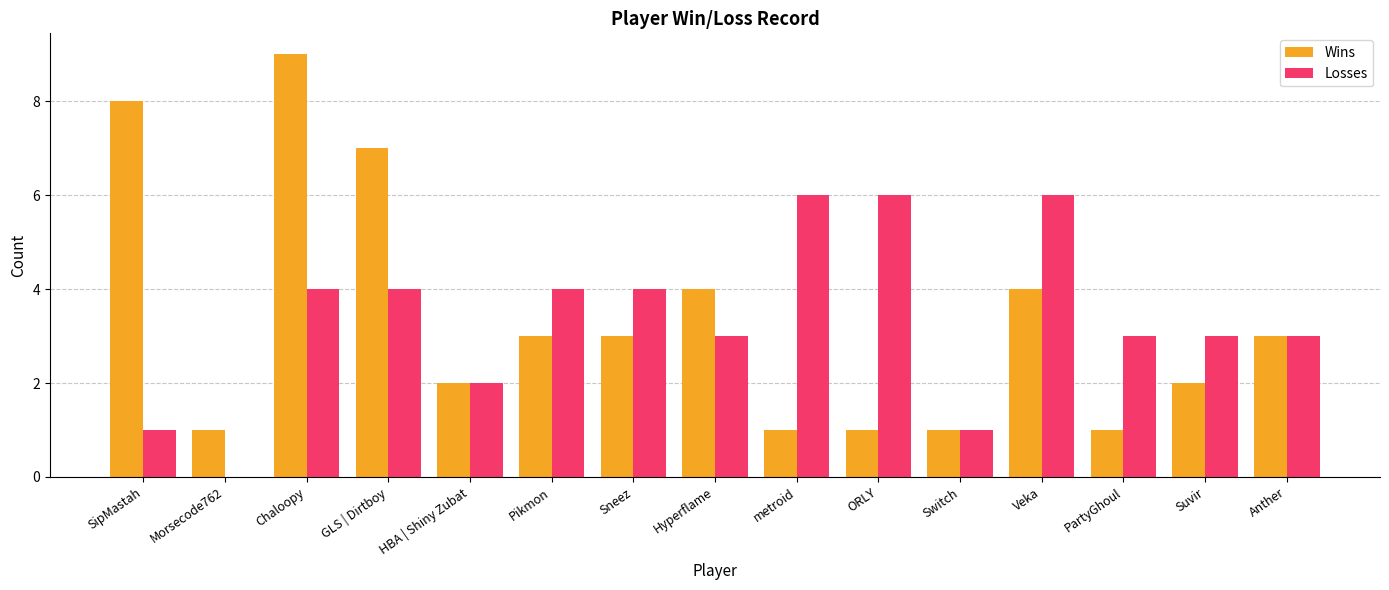

Reading right to left, list all the values displayed in this chart.

Wins: 3	2	1	4	1	1	1	4	3	3	2	7	9	1	8
Losses: 3	3	3	6	1	6	6	3	4	4	2	4	4	0	1